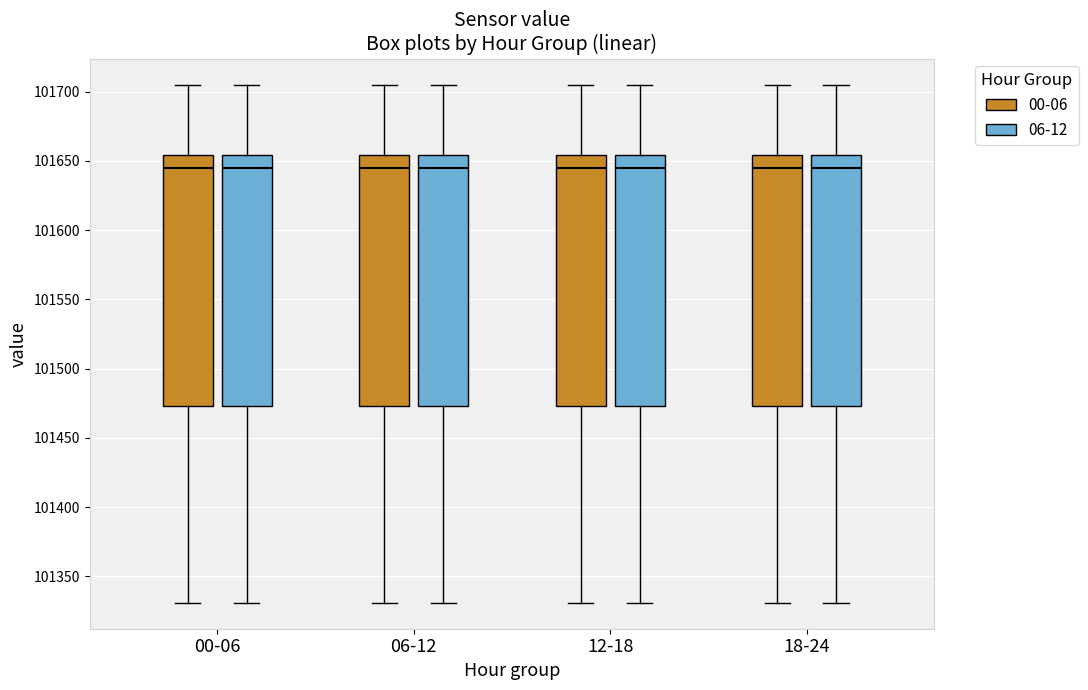

Where does the median line of the box for 00-06 (00-06) sit on the y-axis? The values are not printed on the chart, so give them approximately, as read against the axis.

101645